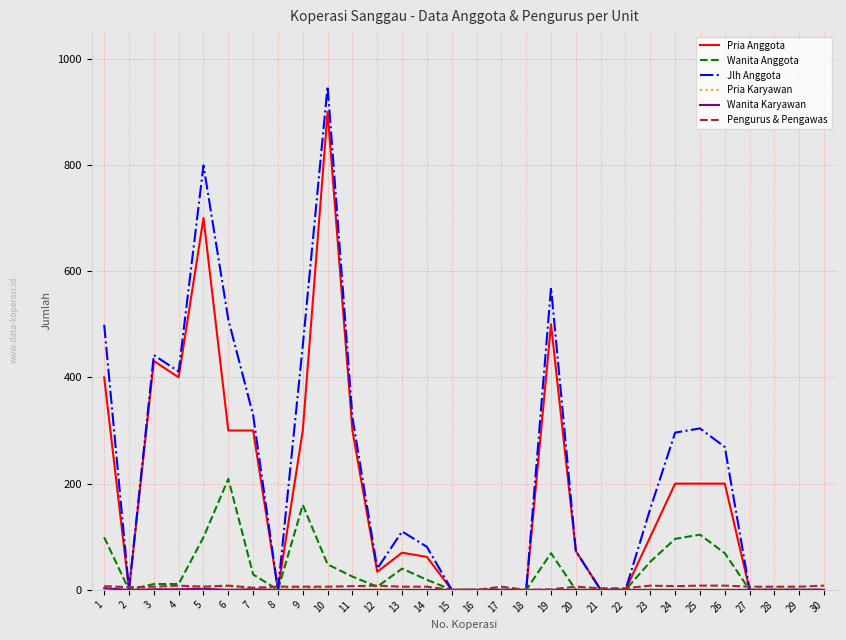

At which category is the sum across all series the highest?

10